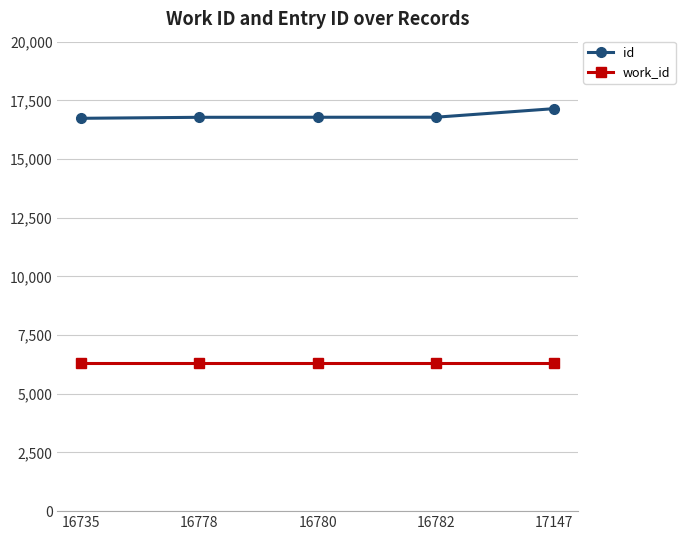

Which series changed the most between 16782 and 17147?

id